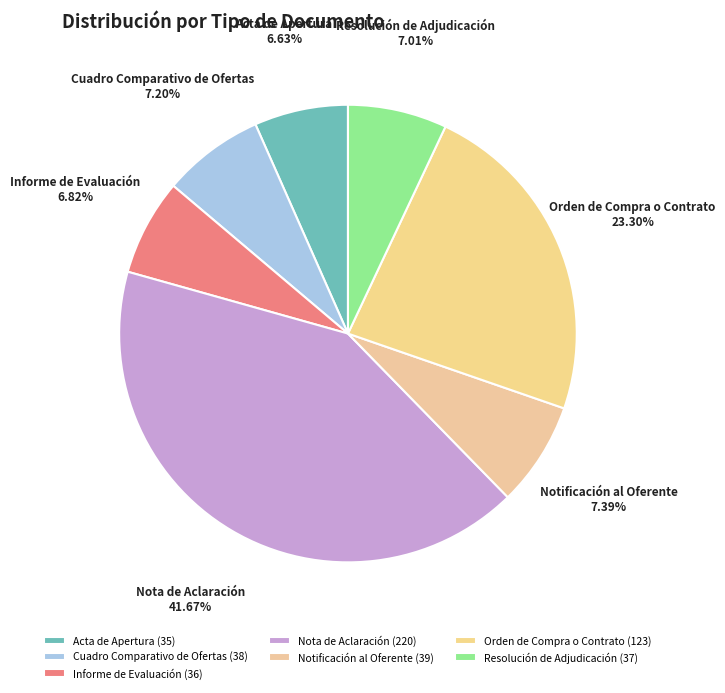

How many slices are in this pie chart?

7